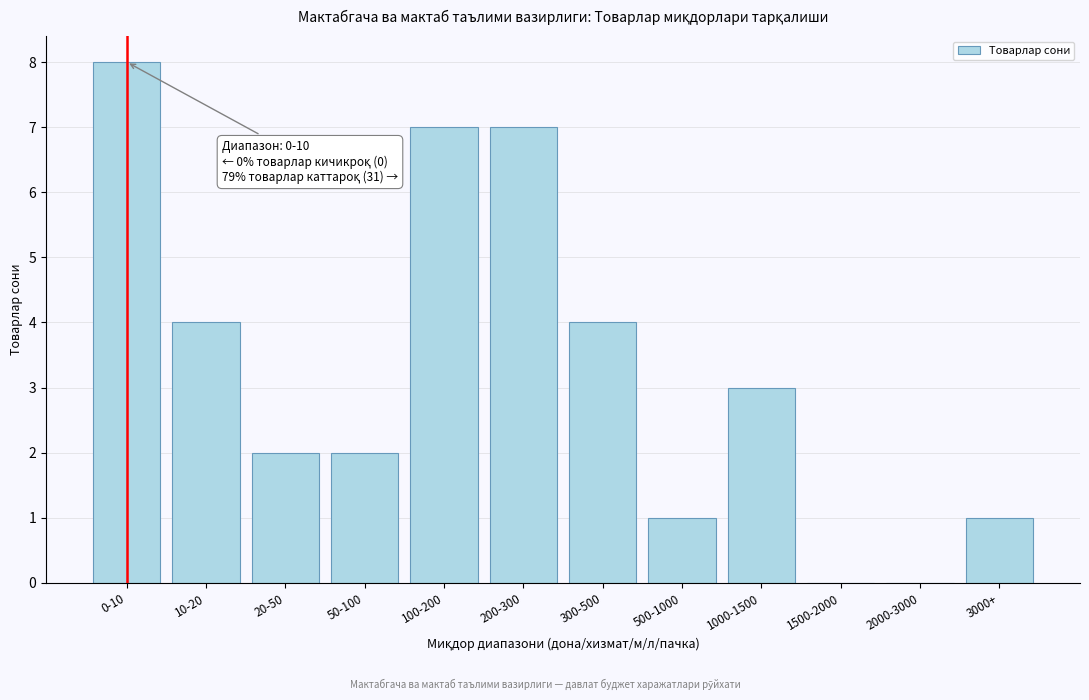

Reading left to right, transcribe all the data shown in this chart.

0-10=8	10-20=4	20-50=2	50-100=2	100-200=7	200-300=7	300-500=4	500-1000=1	1000-1500=3	1500-2000=0	2000-3000=0	3000+=1